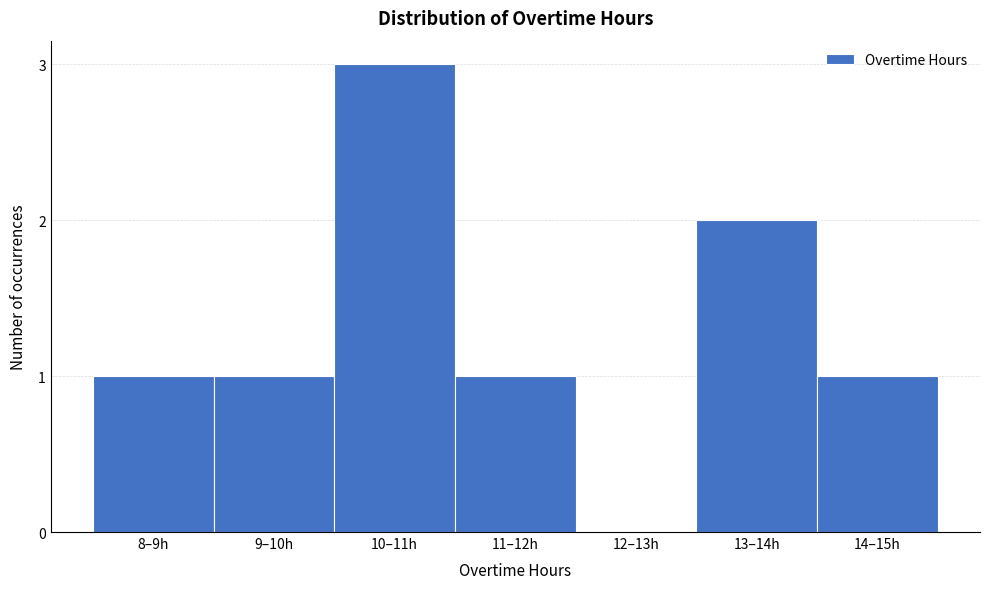

Reading left to right, what are all the values shown in this chart?

8–9h=1	9–10h=1	10–11h=3	11–12h=1	12–13h=0	13–14h=2	14–15h=1